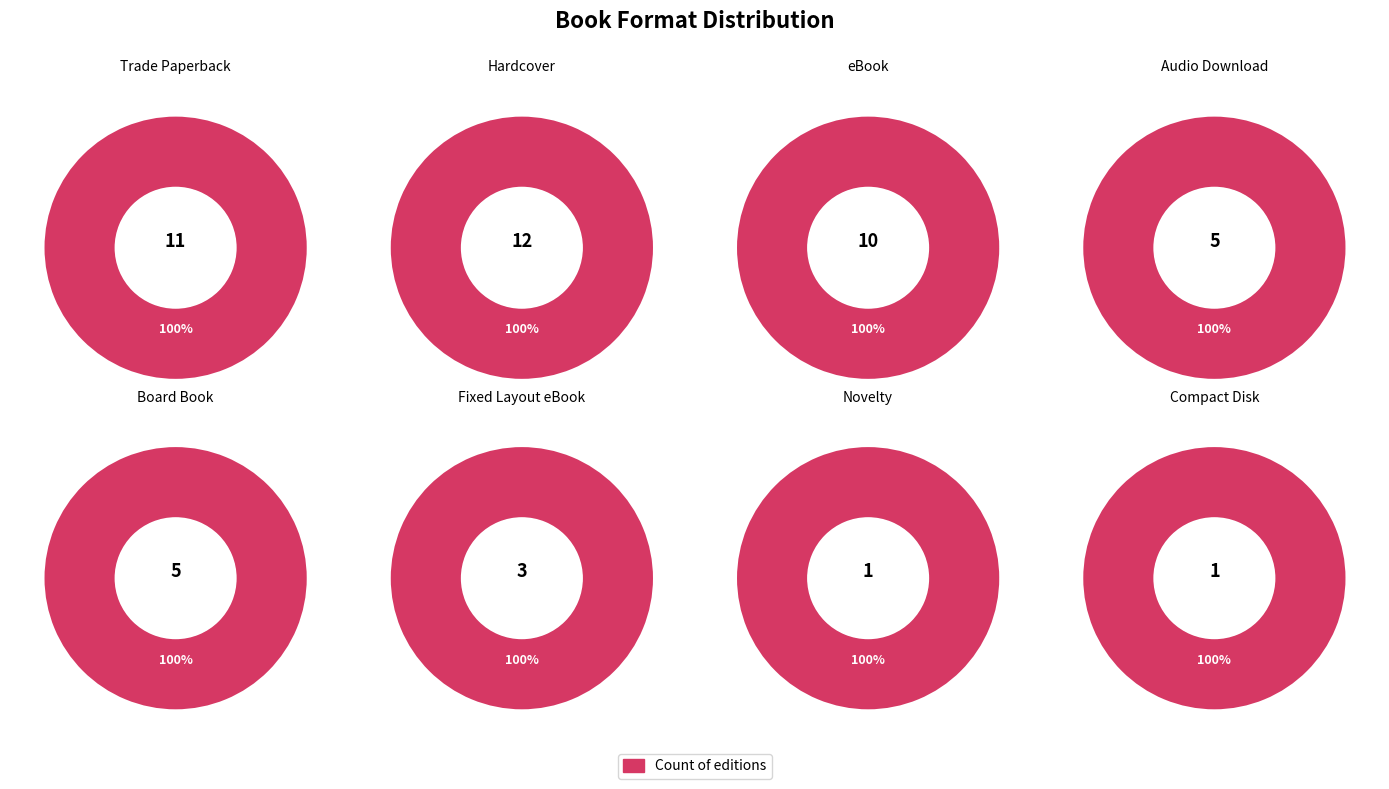

Which has a higher value, Novelty or Trade Paperback?

Trade Paperback